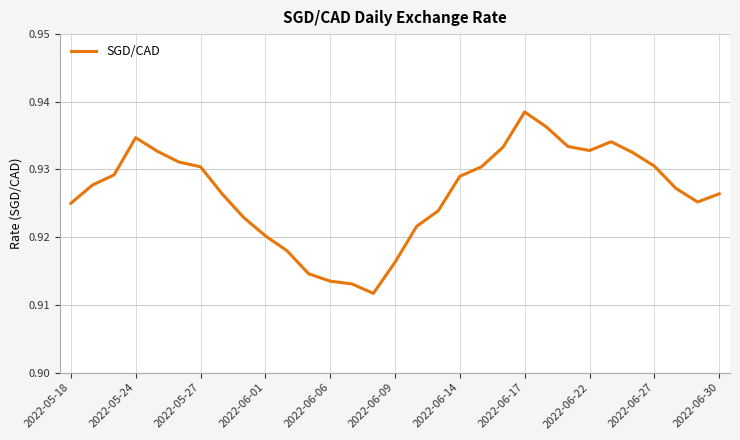

How many lines are shown in the chart?

1